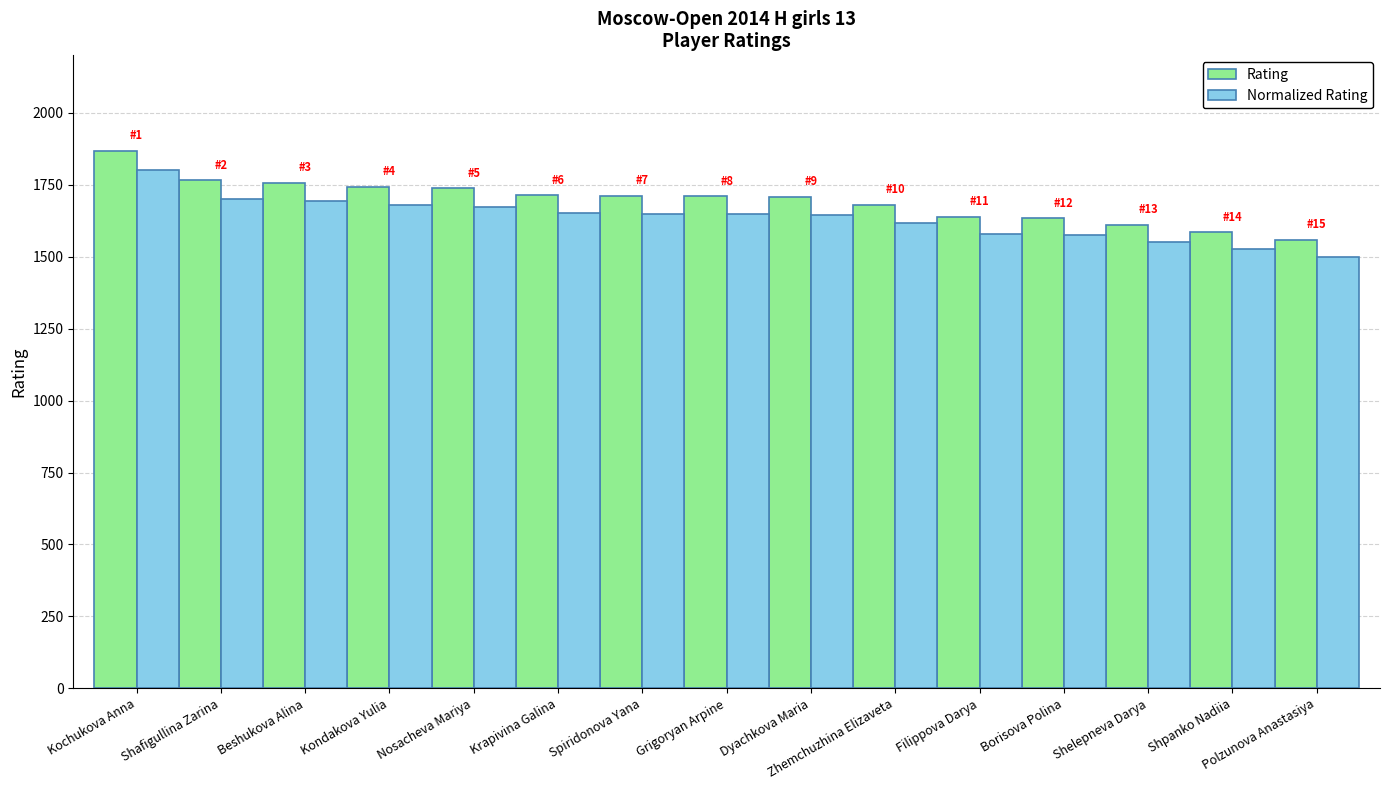

How many data points in Rating are less than 1710?

7